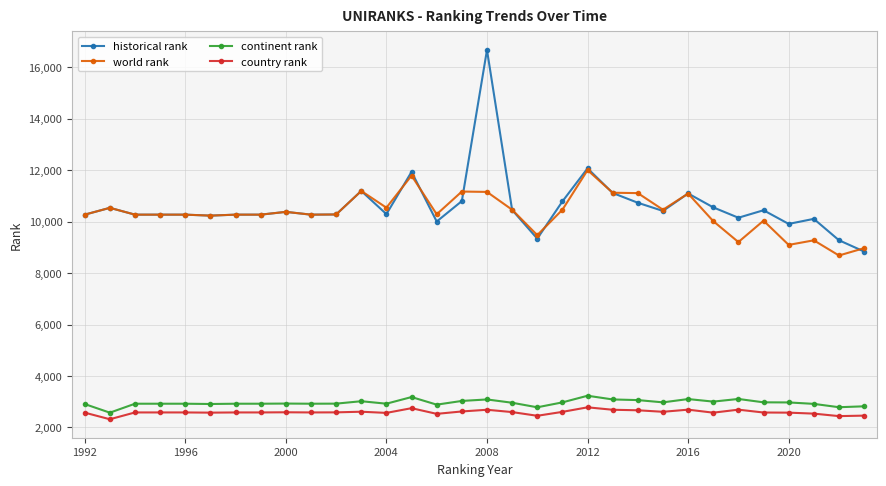

What is the minimum value shown in the chart?

2320